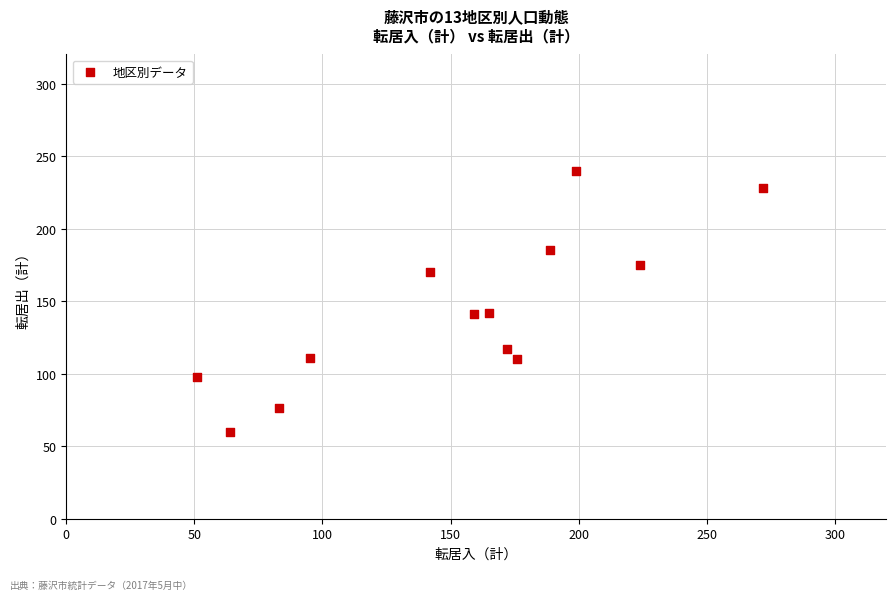

What is the range of Y values (max minus min)?

180